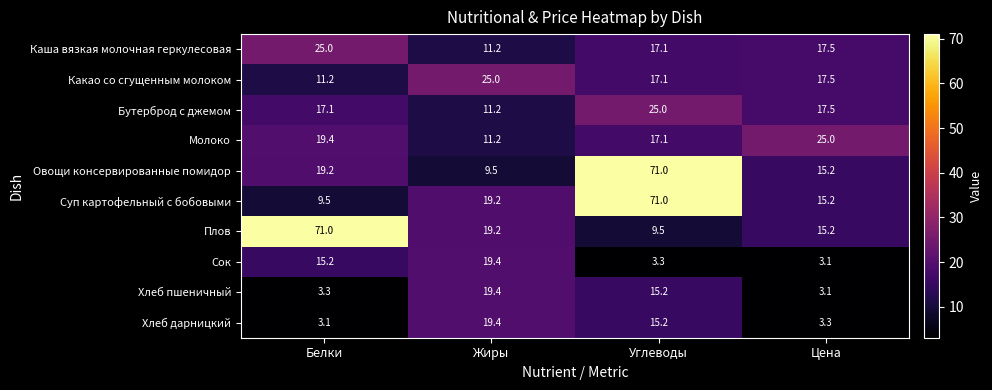

Is it true that Бутерброд с джемом equals 18.0 at Жиры?

False